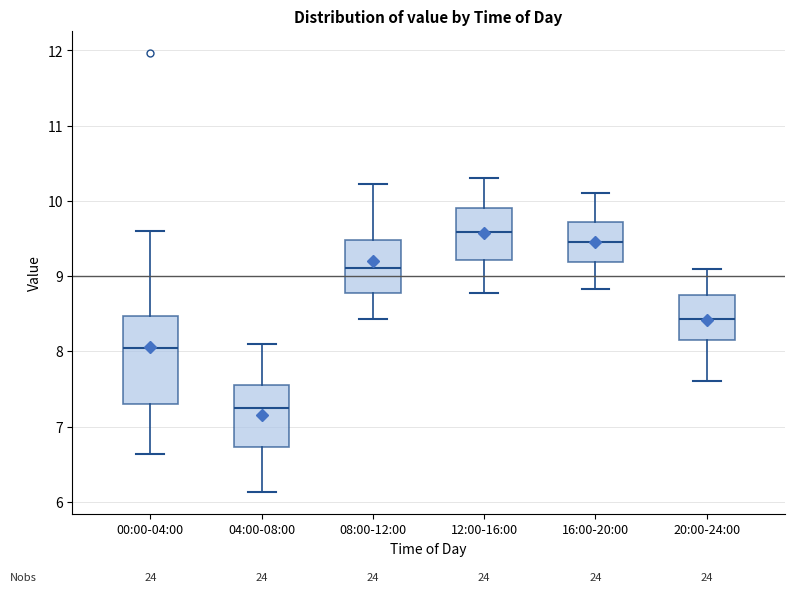

Where does the upper whisker of the box for 04:00-08:00 end on the y-axis? The values are not printed on the chart, so give them approximately, as read against the axis.

8.1